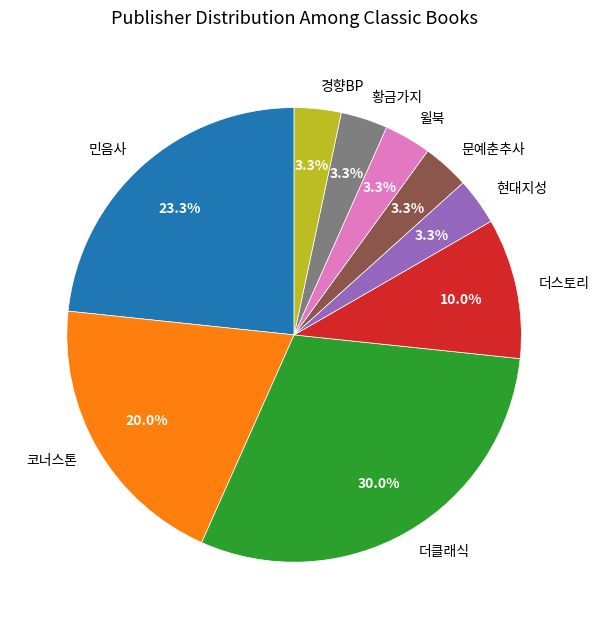

To the nearest percent, what is the difference between the largest and smallest slice percentages?

27%